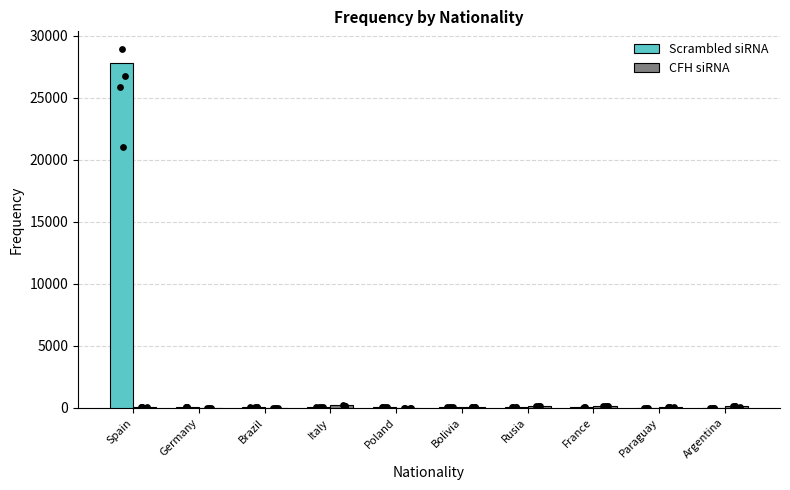

Which series contains the highest Y value?

Scrambled siRNA